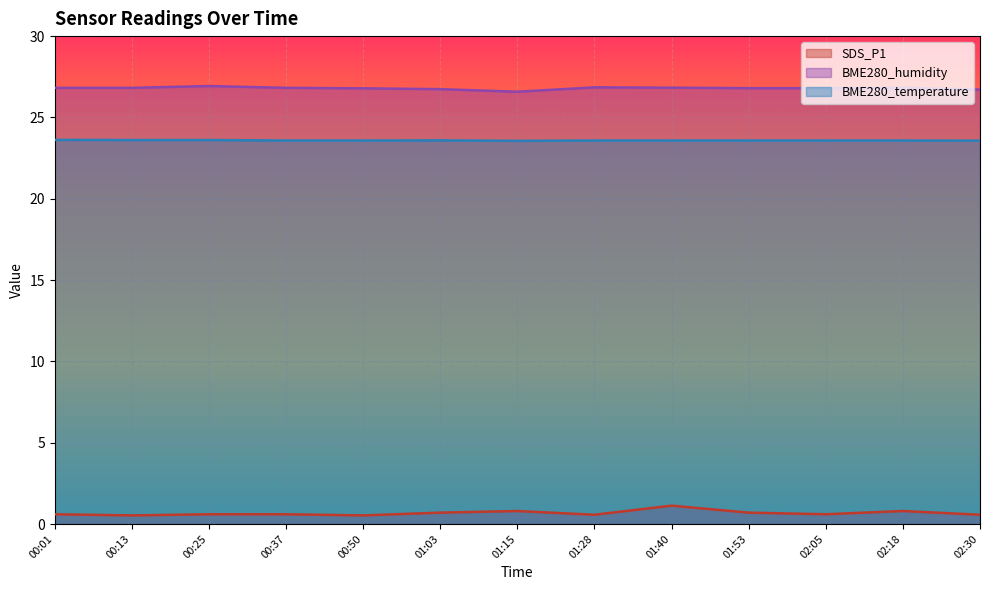

Reading left to right, what are all the values shown in this chart?

SDS_P1: 00:01=0.6	00:13=0.5	00:25=0.6	00:37=0.6	00:50=0.5	01:03=0.7	01:15=0.8	01:28=0.6	01:40=1.1	01:53=0.7	02:05=0.6	02:18=0.8	02:30=0.6
BME280_humidity: 00:01=26.8	00:13=26.8	00:25=26.9	00:37=26.8	00:50=26.8	01:03=26.7	01:15=26.6	01:28=26.9	01:40=26.8	01:53=26.8	02:05=26.8	02:18=26.8	02:30=26.7
BME280_temperature: 00:01=23.6	00:13=23.6	00:25=23.6	00:37=23.6	00:50=23.6	01:03=23.6	01:15=23.6	01:28=23.6	01:40=23.6	01:53=23.6	02:05=23.6	02:18=23.6	02:30=23.6